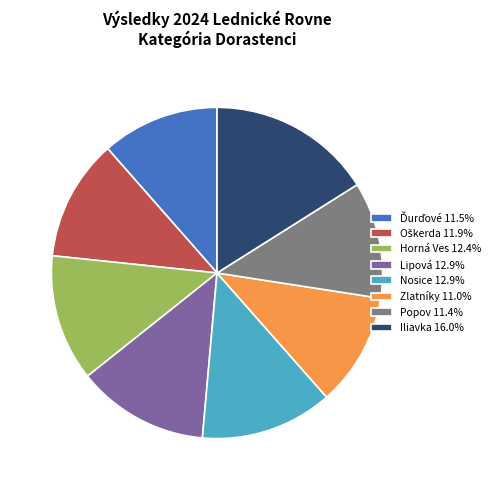

Is the sum of Lipová 12.9% and Zlatníky 11.0% greater than half?

No